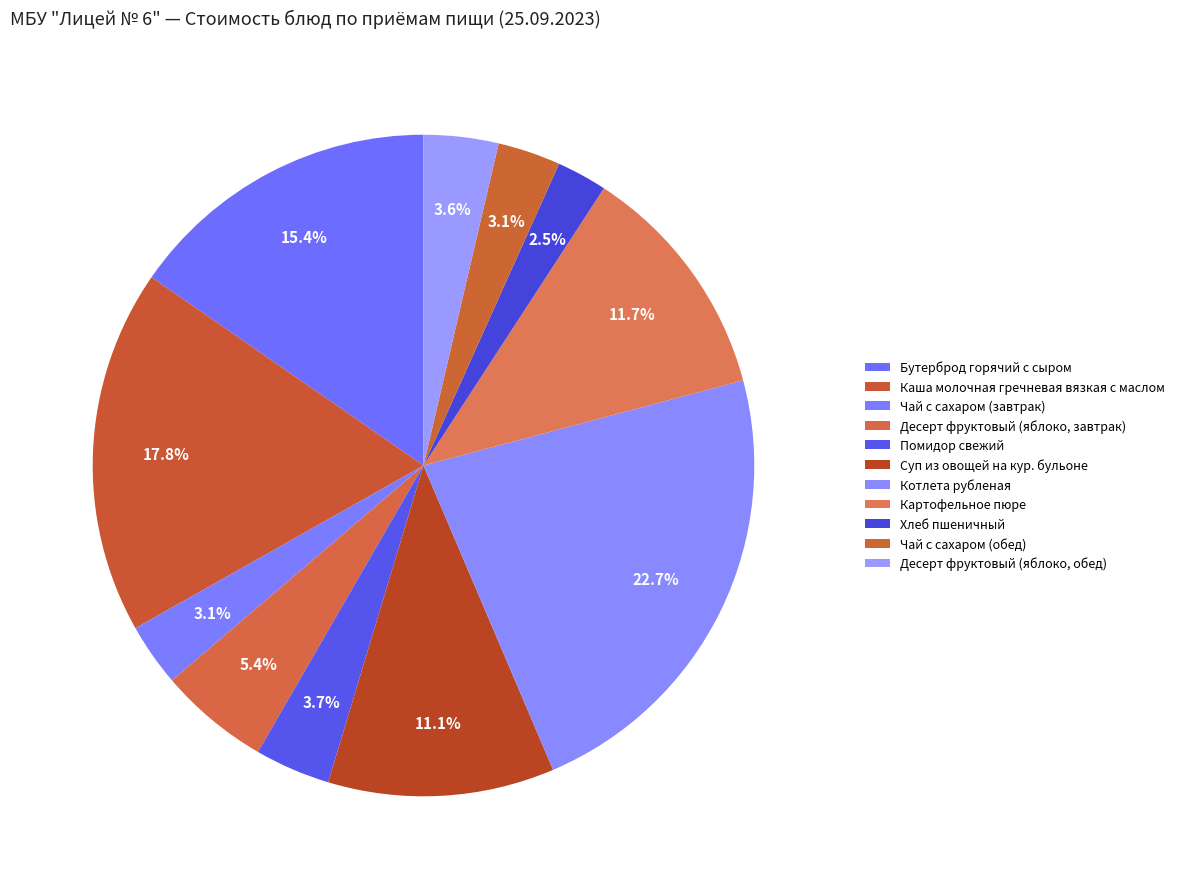

Is there any slice that represents more than half of the pie?

No